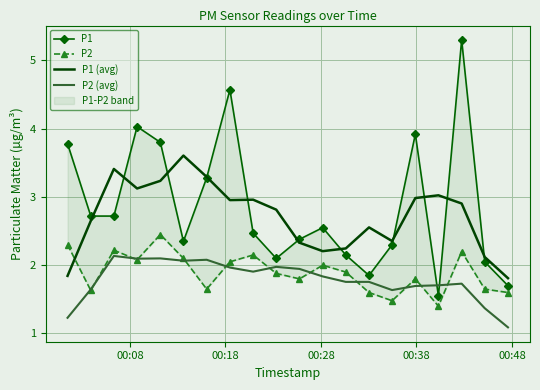

True or false: P1 (avg) and P2 (avg) cross at least once.

False